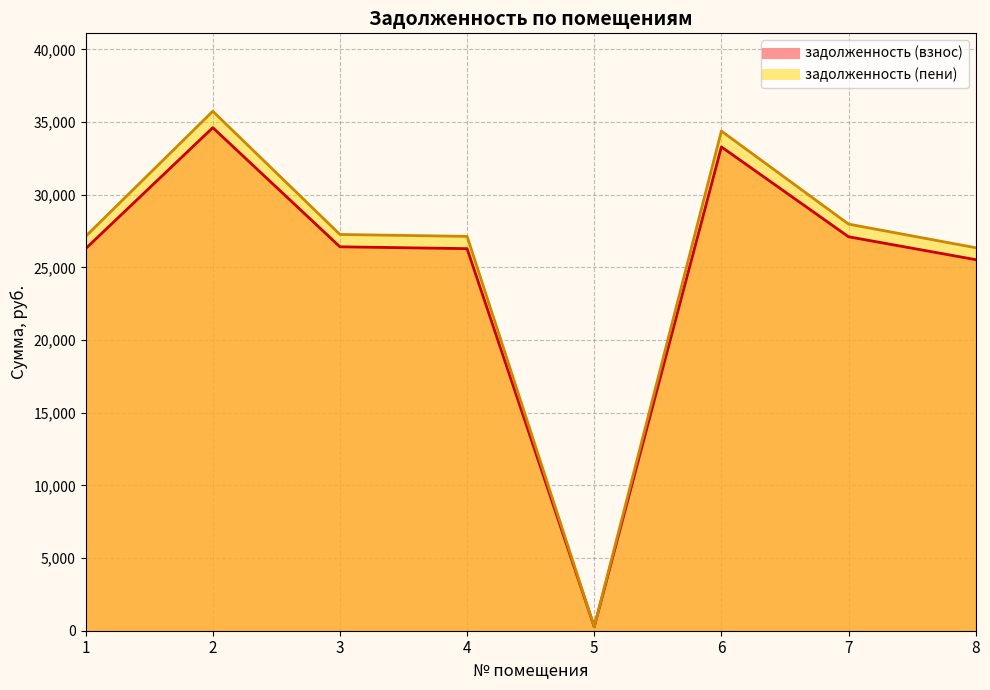

Between 4 and 2, which is larger?

2